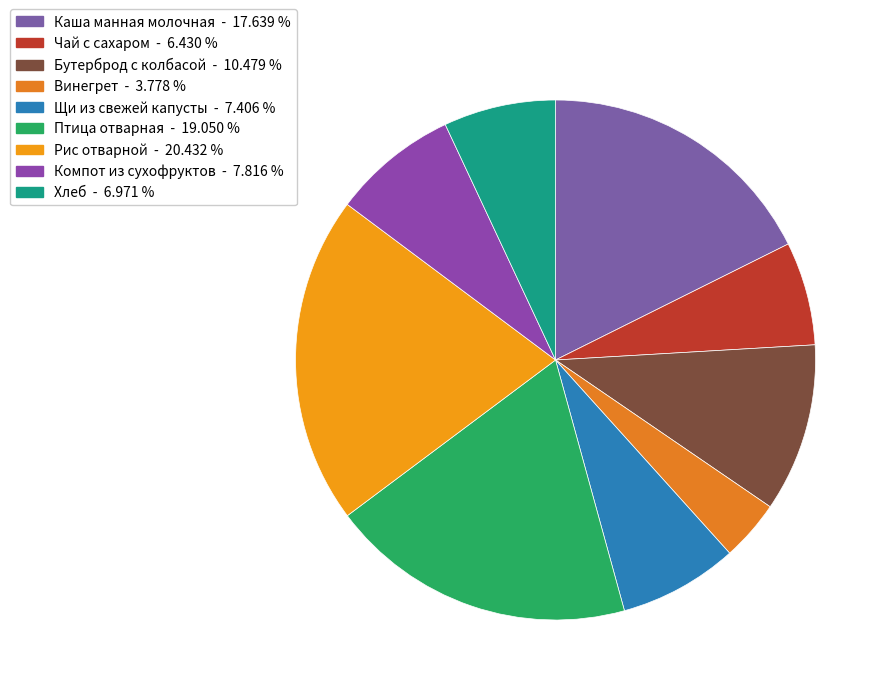

Is Бутерброд с колбасой the majority of the pie?

No